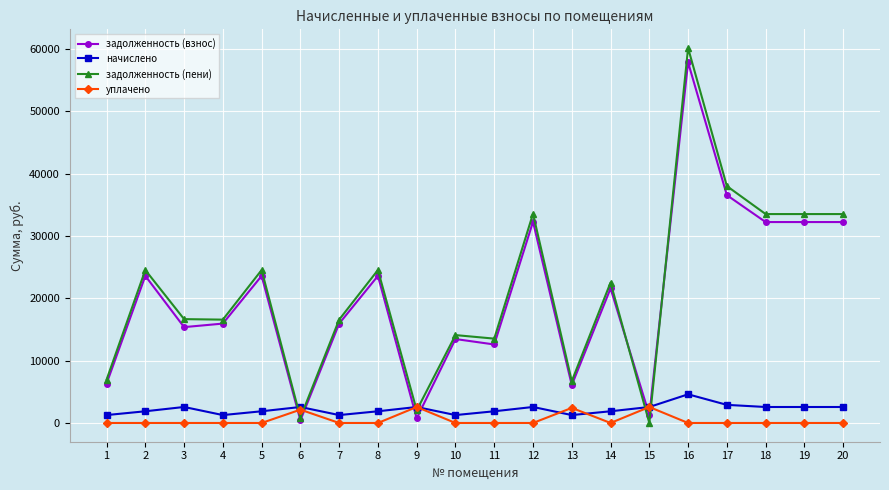

What is the sum of the задолженность (взнос) values at 12 and 4?

48204.6